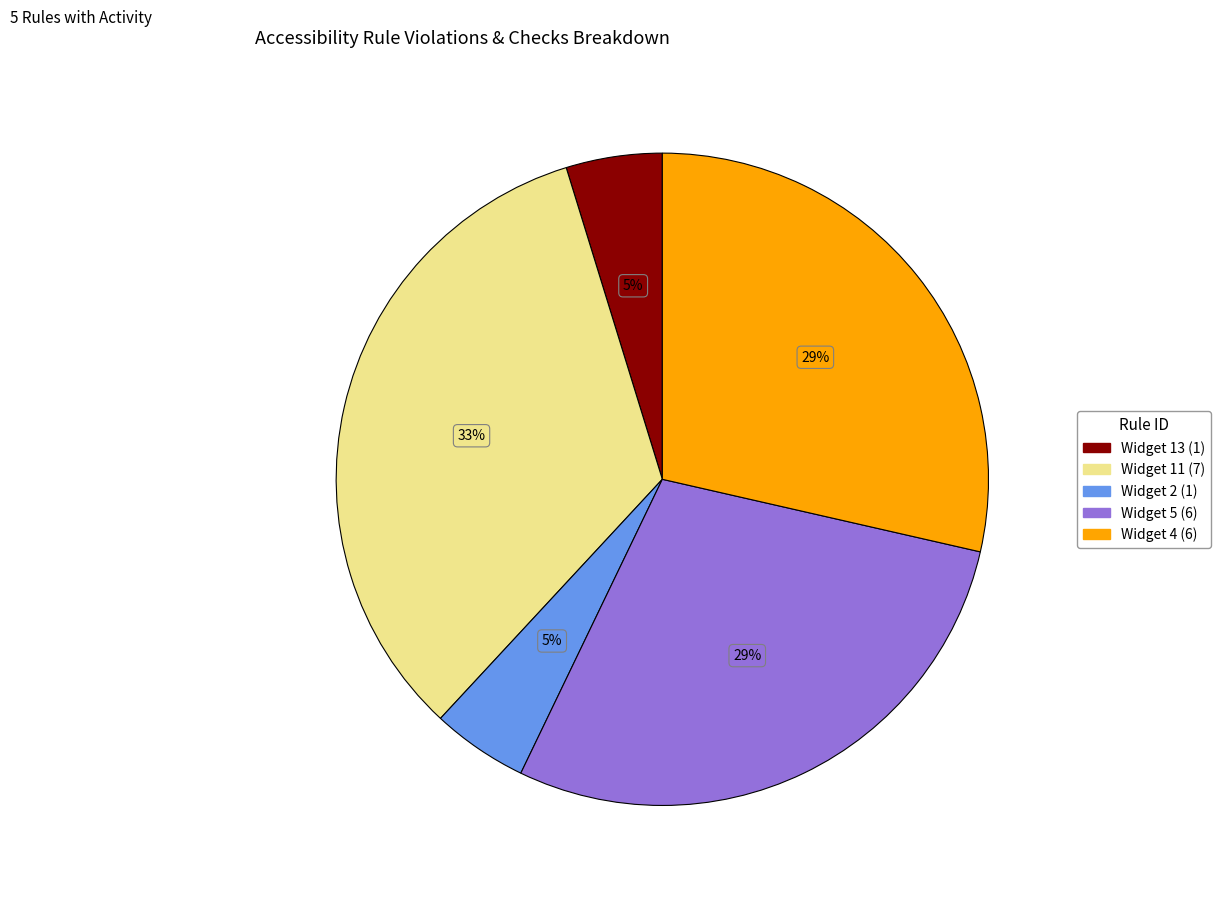

Which has a higher value, Widget 2 or Widget 11?

Widget 11